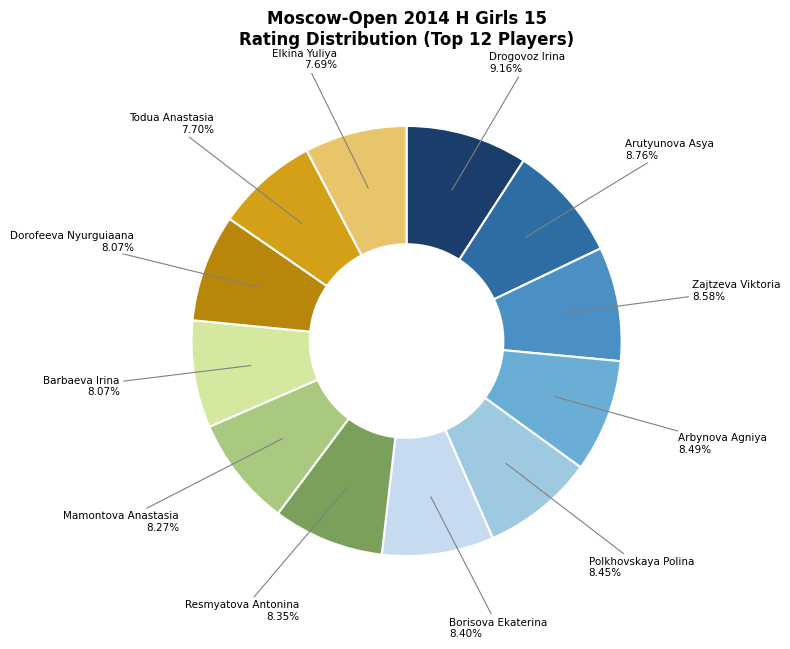

Is there any slice that represents more than half of the pie?

No